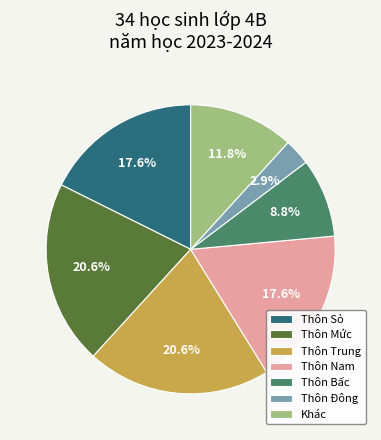

Do Thôn Sỏ and Thôn Nam together represent more than half of the pie?

No